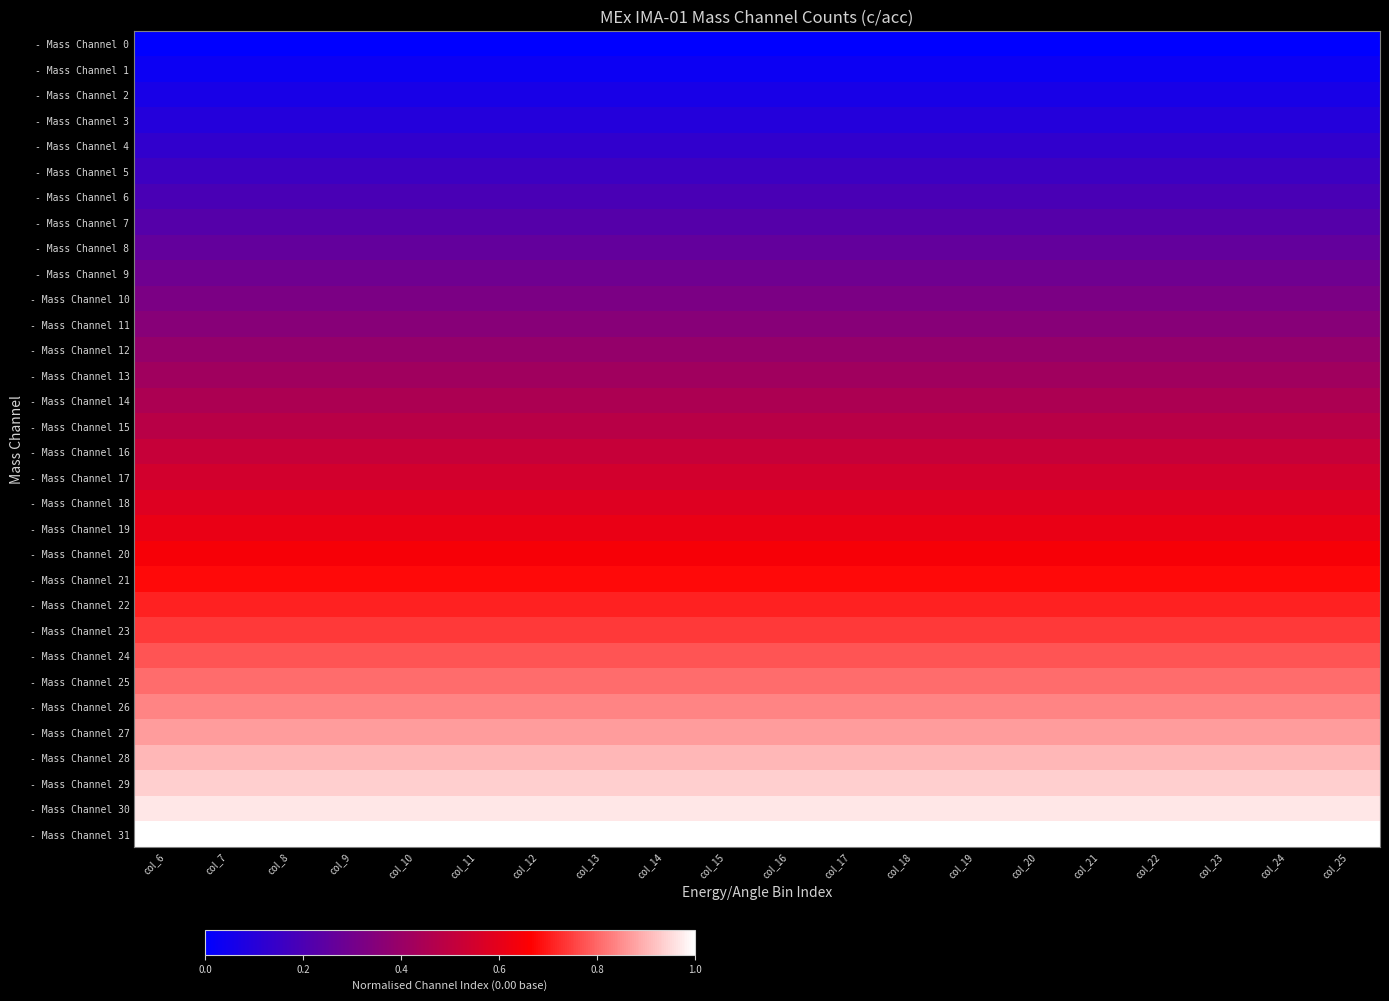

Which series has the largest total across all categories?

- Mass Channel 31